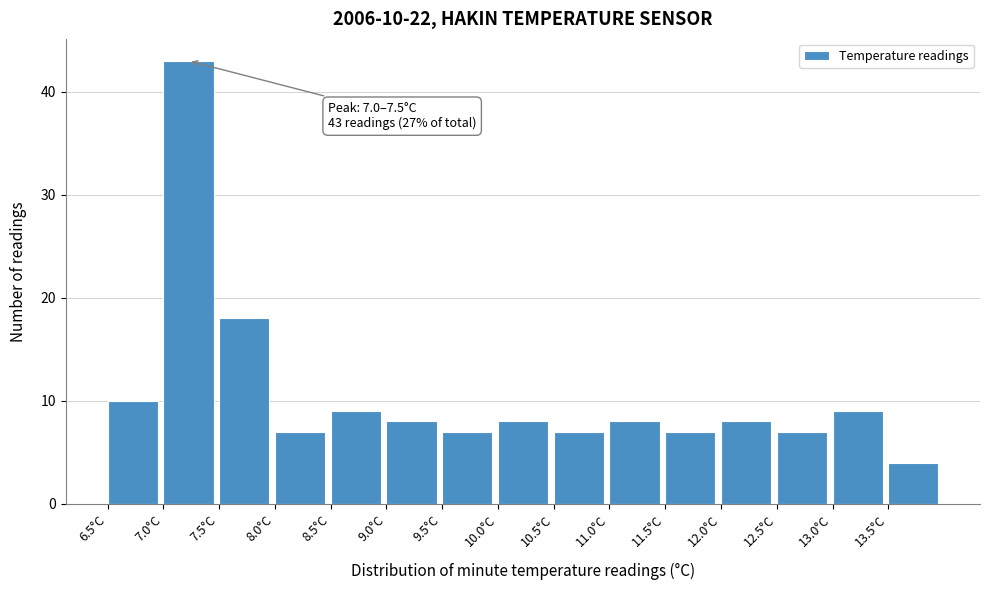

Which range on the x-axis has the tallest bar?

7.0 to 7.5